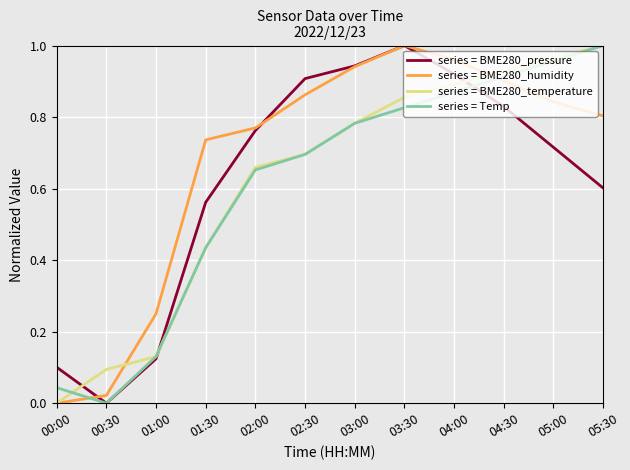

At how many categories does at least one series exceed 0?

12